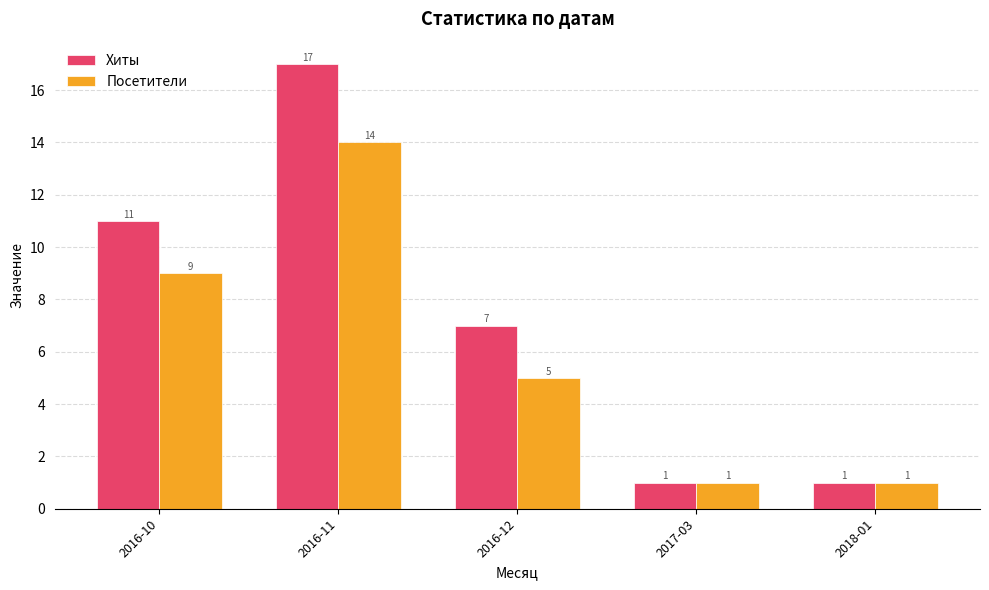

The Хиты series shows 1 at 2017-03. True or false?

True